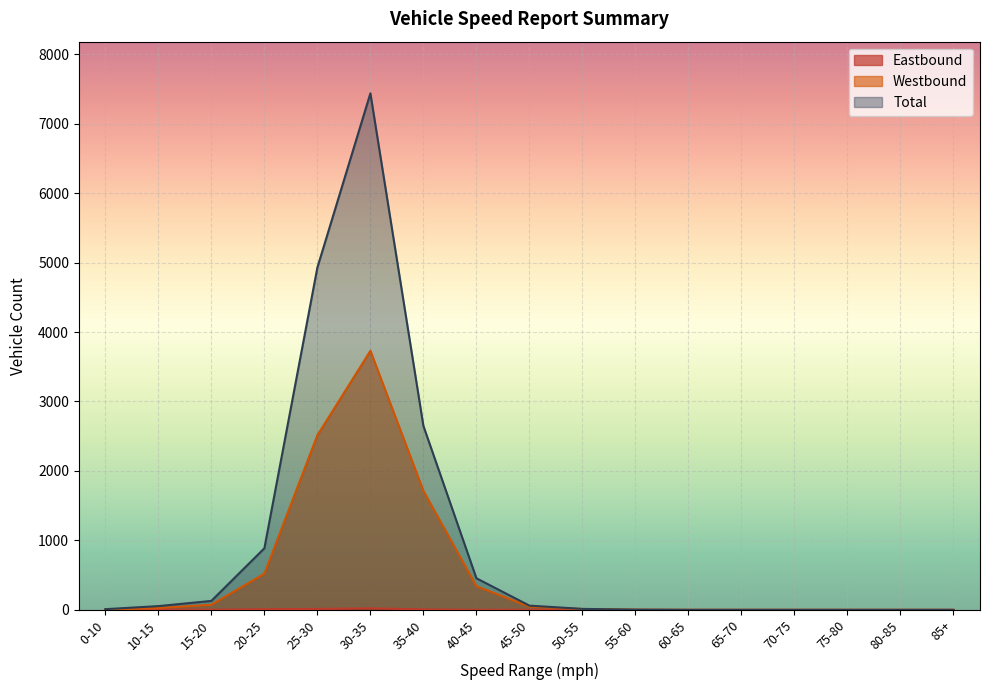

Which series has the largest total across all categories?

Total